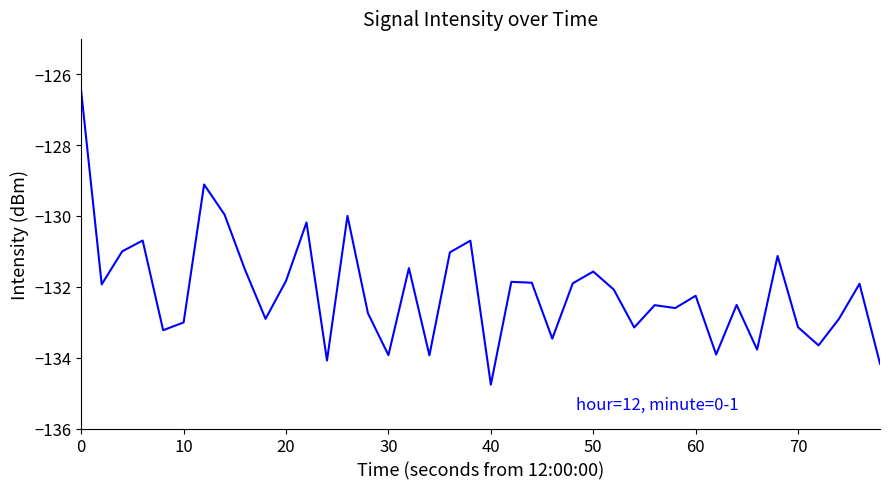

What is the maximum value shown in the chart?

-126.5